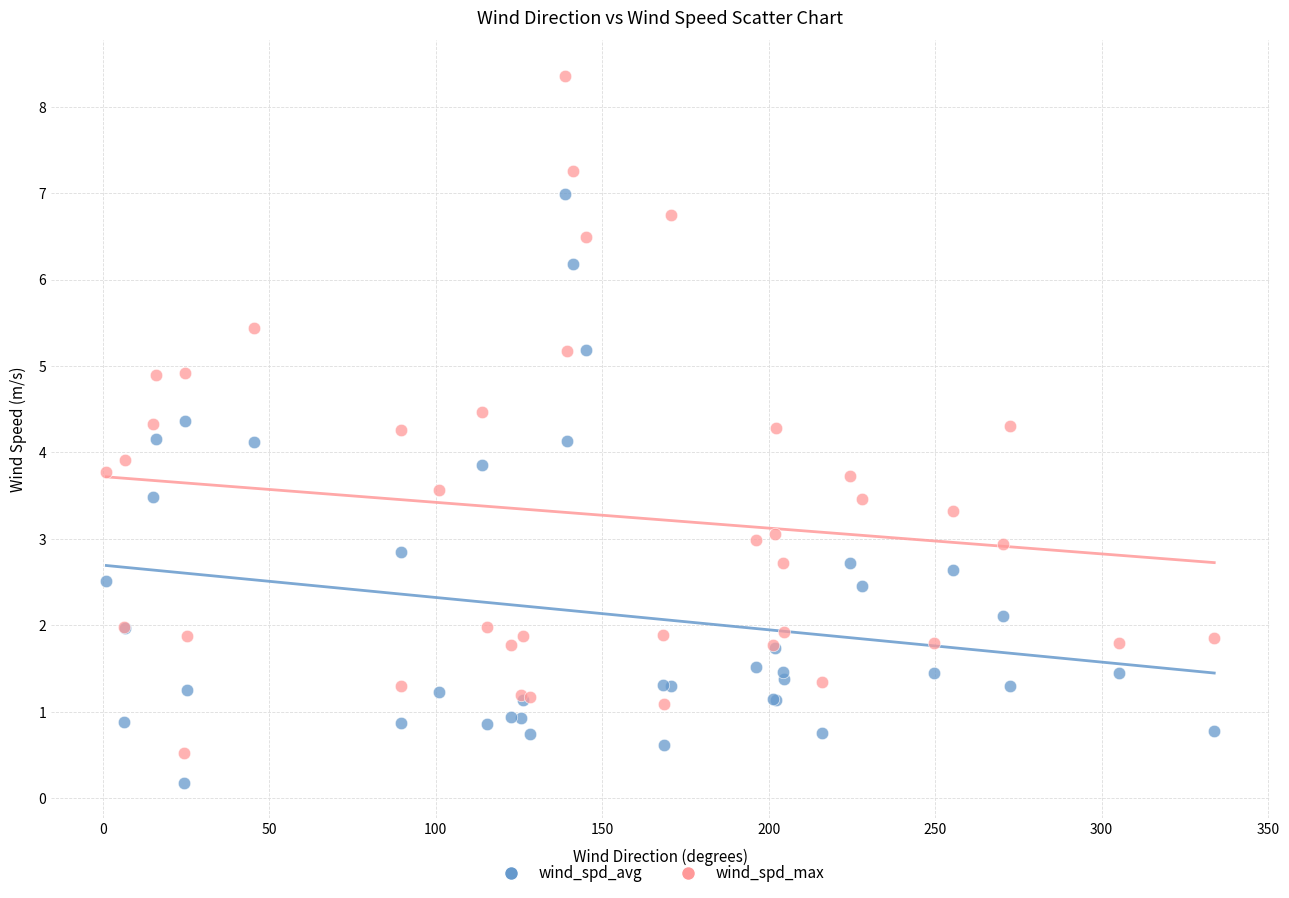

Which series reaches the maximum Y coordinate?

wind_spd_max